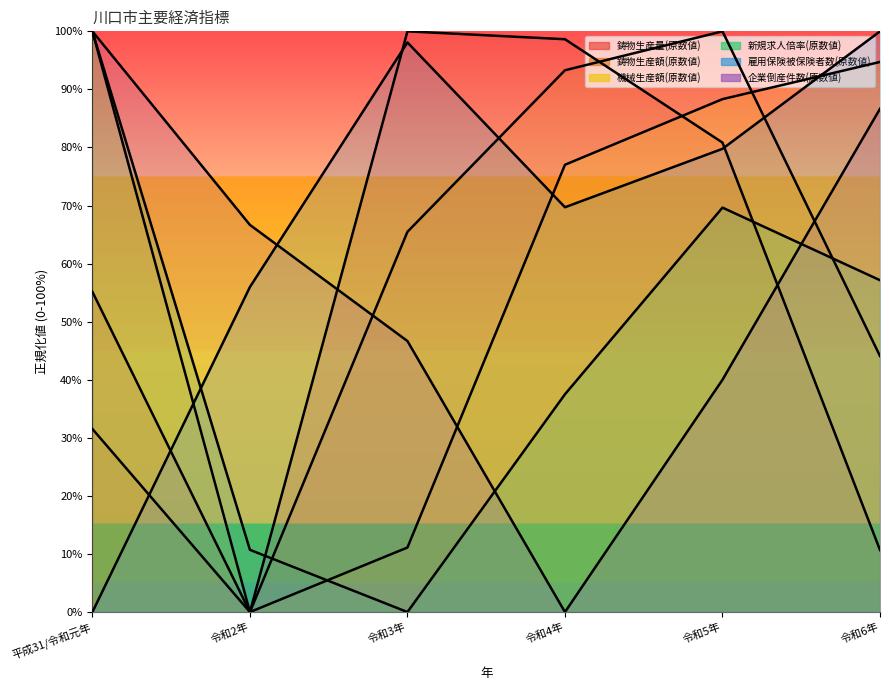

In 鋳物生産額(原数値), how many points are lower than both neighbors (excluding endpoints)?

1